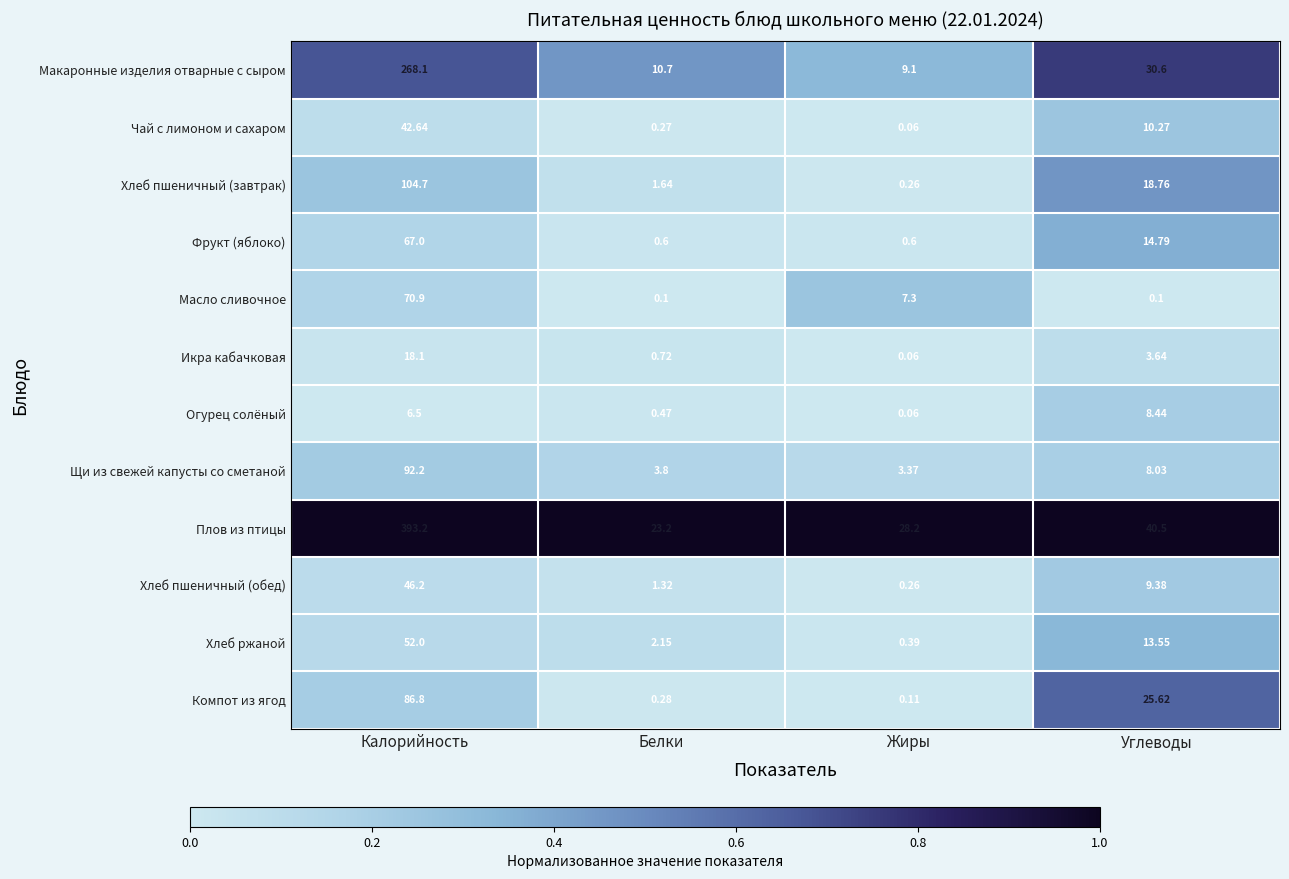

At which label does Огурец солёный first exceed 6?

Калорийность